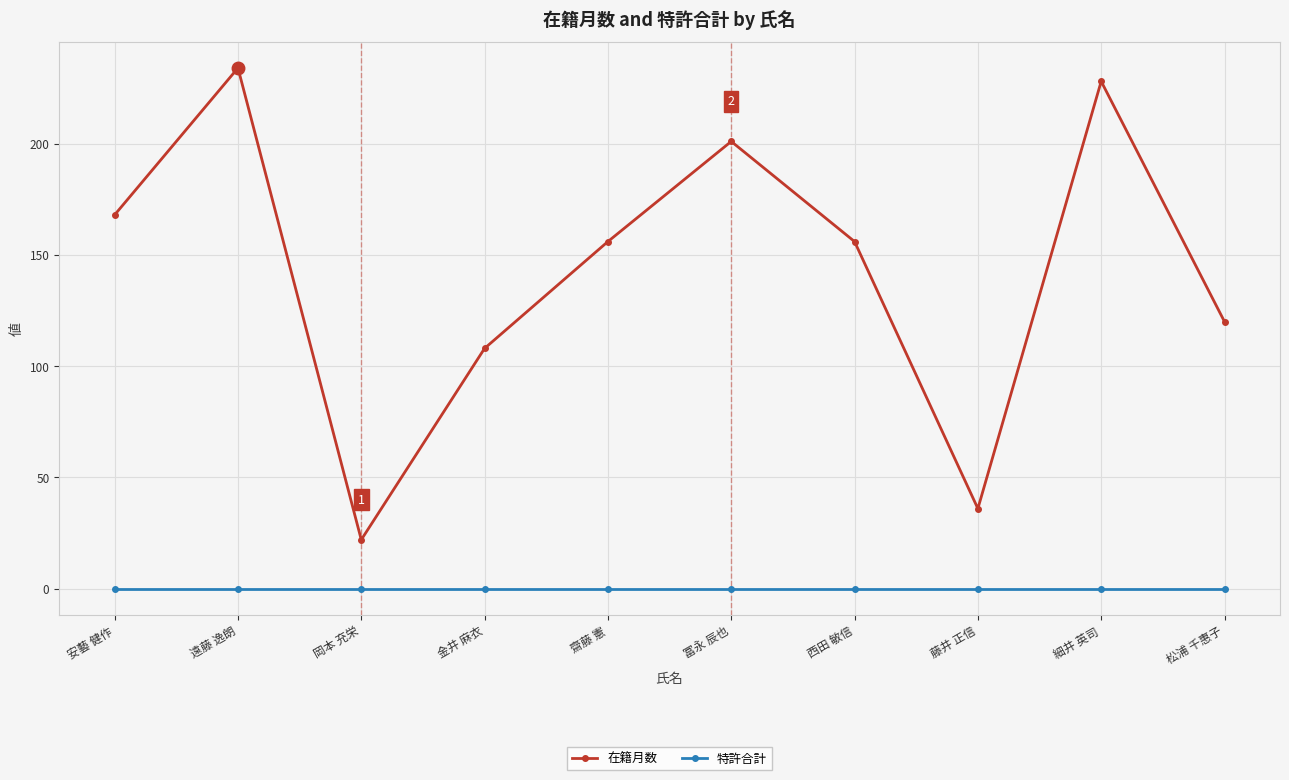

At which category is the sum across all series the highest?

遠藤 逸朗